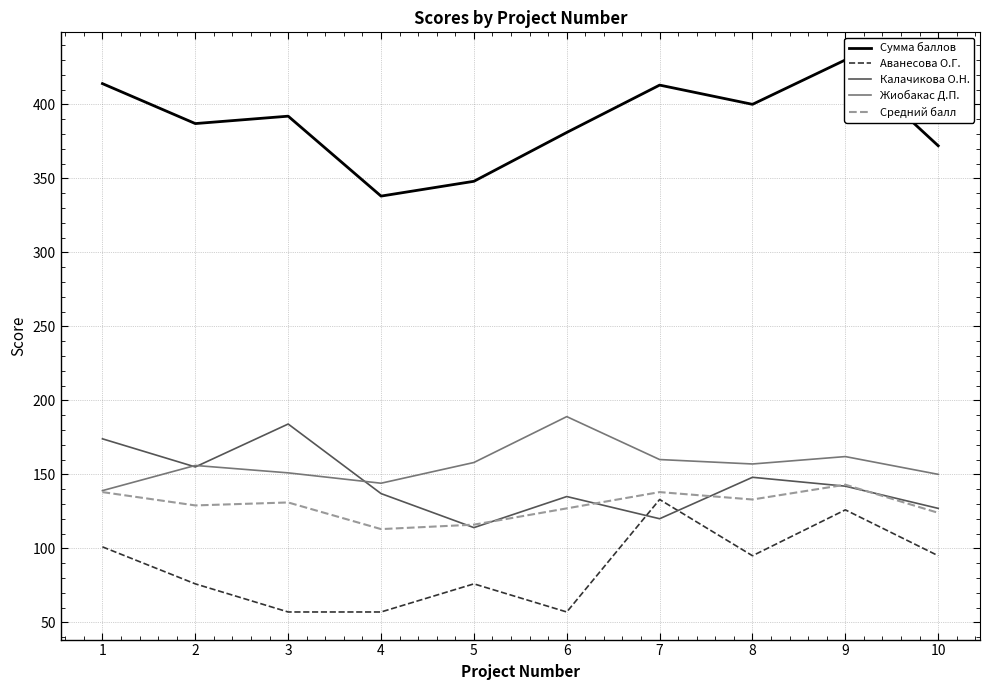

What is the approximate value of Сумма баллов at 7?

413